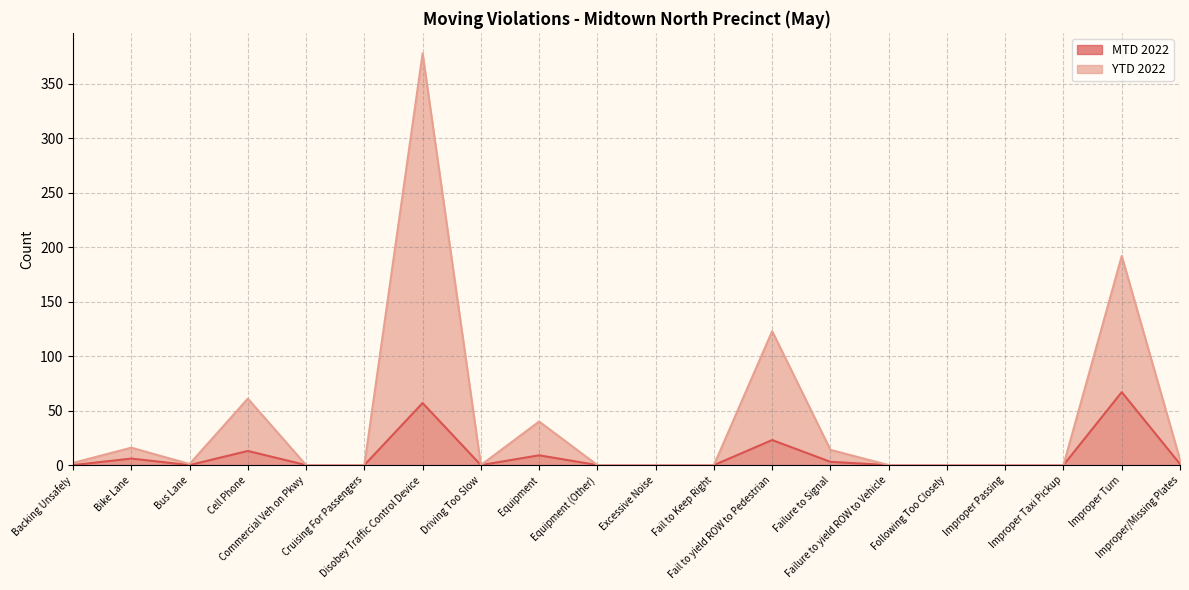

What are all the series names shown in the legend?

MTD 2022, YTD 2022